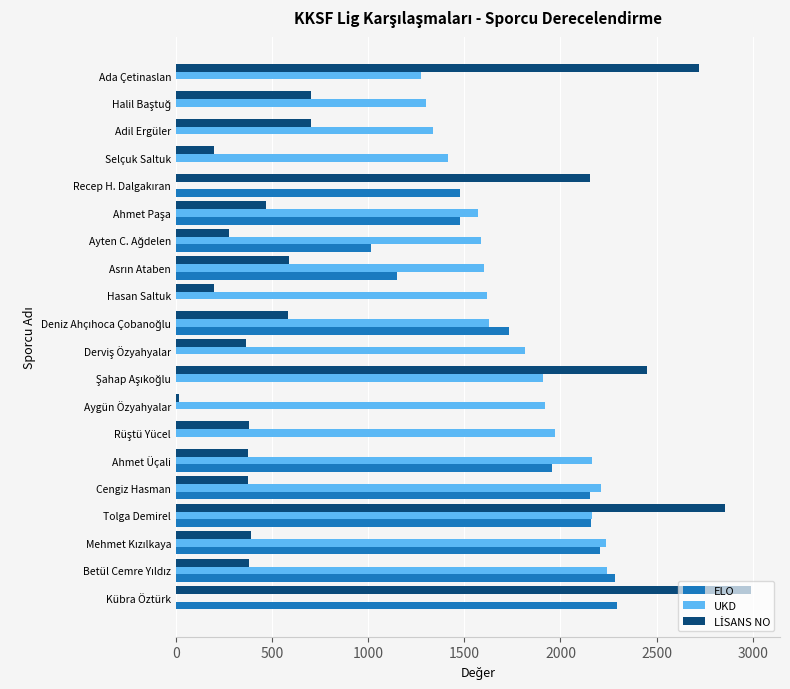

What is the sum of all ELO values?

19906